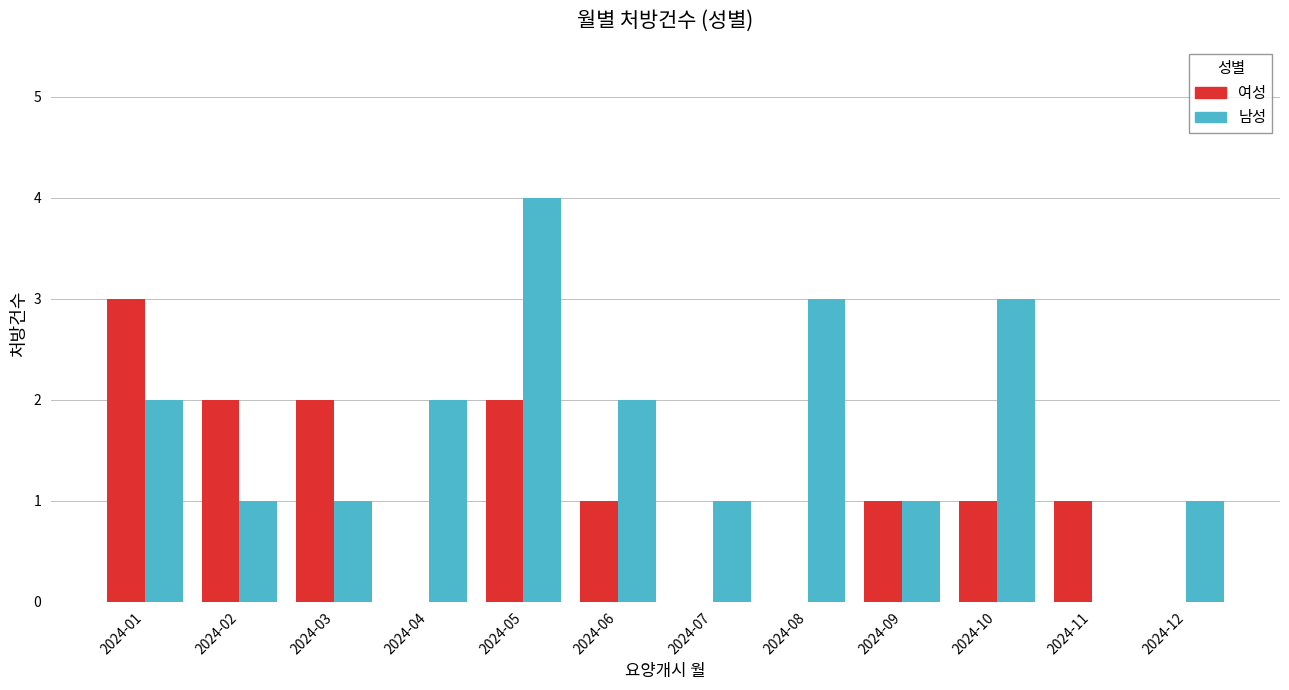

The 여성 series shows 1 at 2024-03. True or false?

False